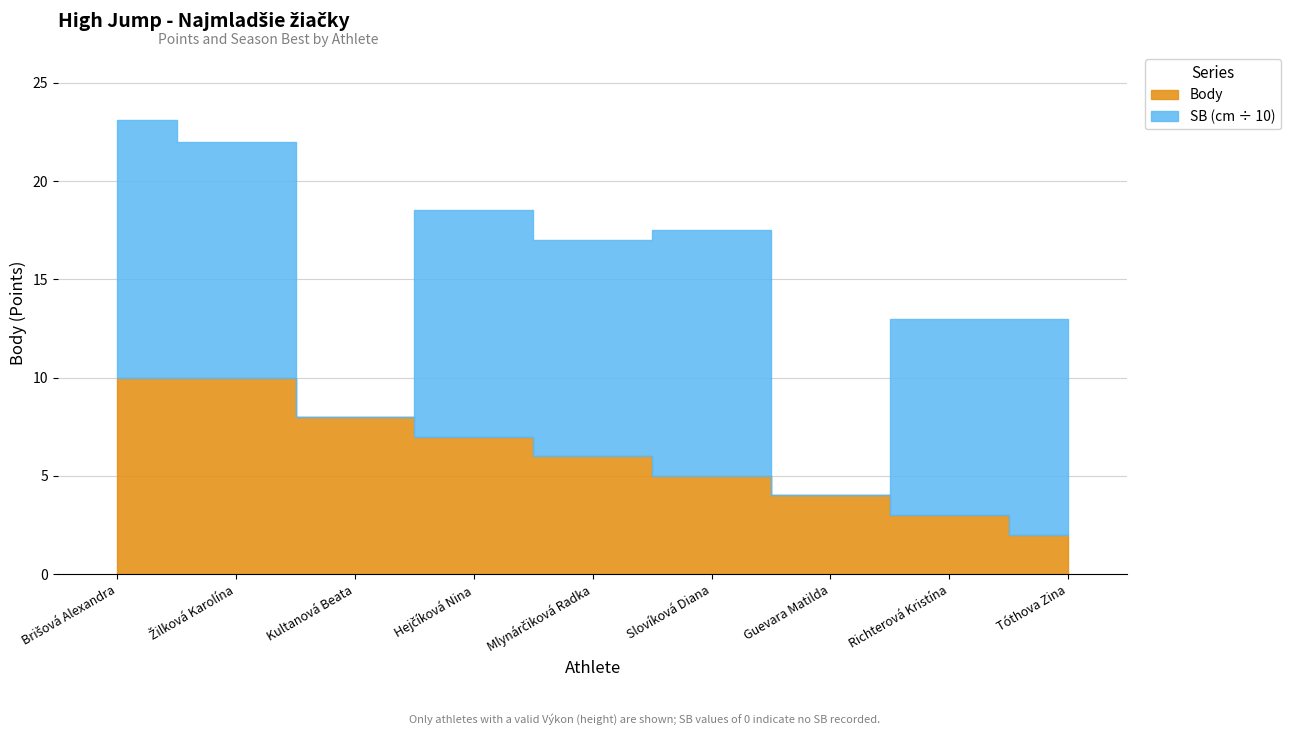

Reading left to right, extract all data points from this chart.

Body: Brišová Alexandra=10	Žilková Karolína=10	Kultanová Beata=8	Hejčíková Nina=7	Mlynárčiková Radka=6	Slovíková Diana=5	Guevara Matilda=4	Richterová Kristína=3	Tóthova Zina=2
SB: Brišová Alexandra=131	Žilková Karolína=120	Kultanová Beata=0	Hejčíková Nina=115	Mlynárčiková Radka=110	Slovíková Diana=125	Guevara Matilda=0	Richterová Kristína=100	Tóthova Zina=110